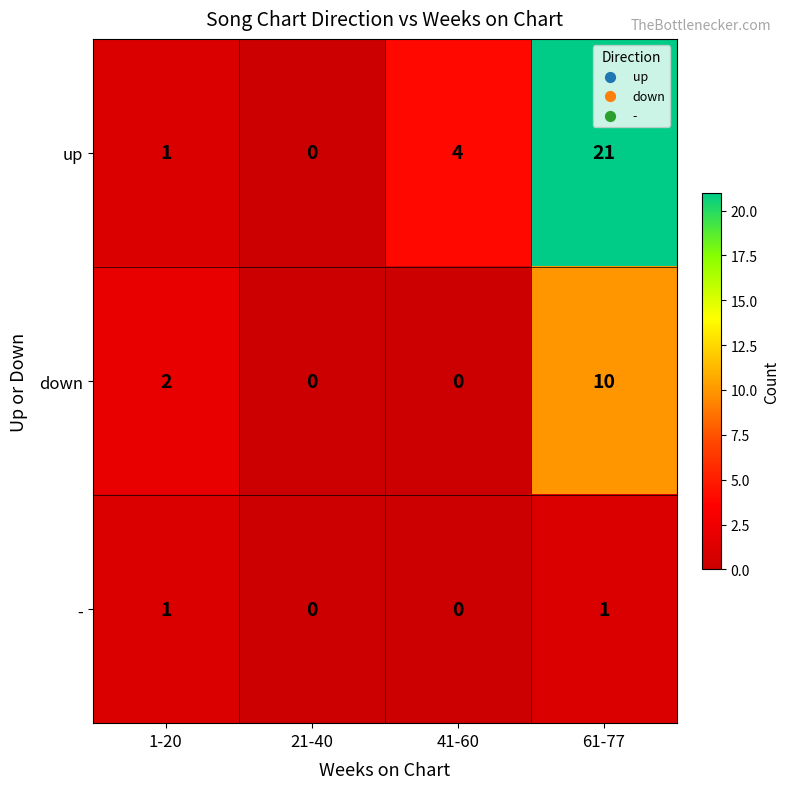

What is the difference between the maximum and second lowest values in the up series?

20